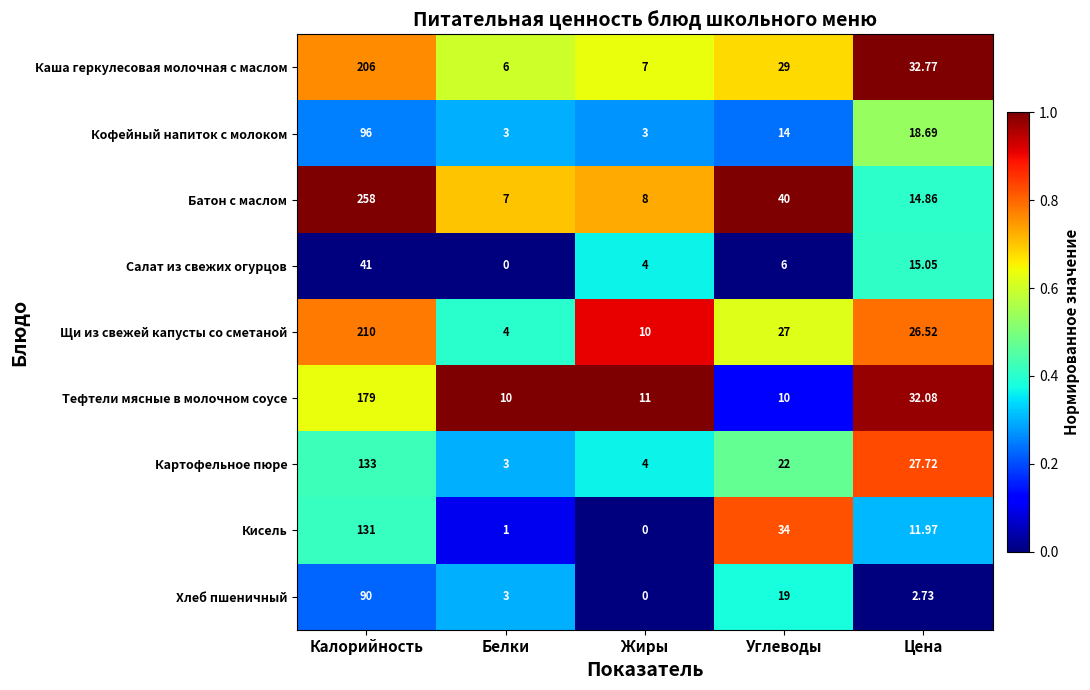

Which series has the largest total across all categories?

Батон с маслом